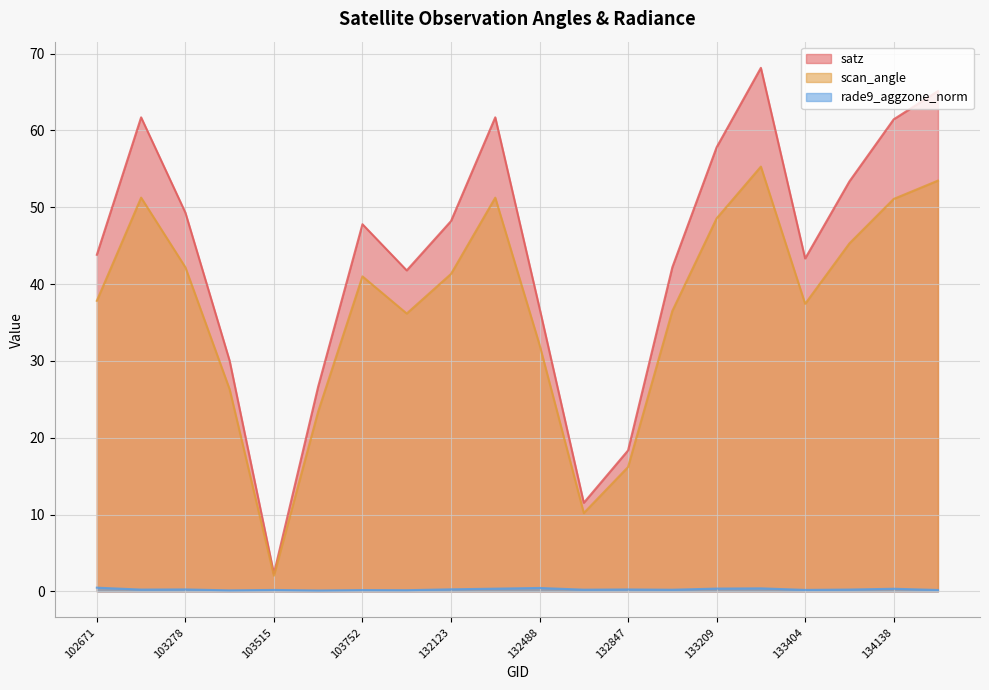

True or false: rade9_aggzone_norm has a value of 0.2 at 103160.

True